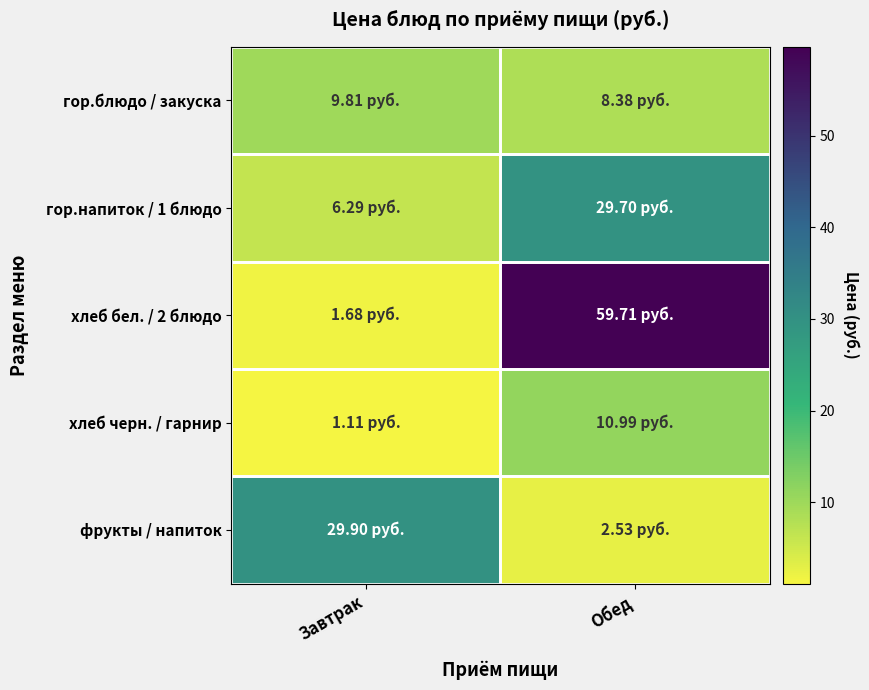

Which series has the widest spread of values?

хлеб бел. / 2 блюдо